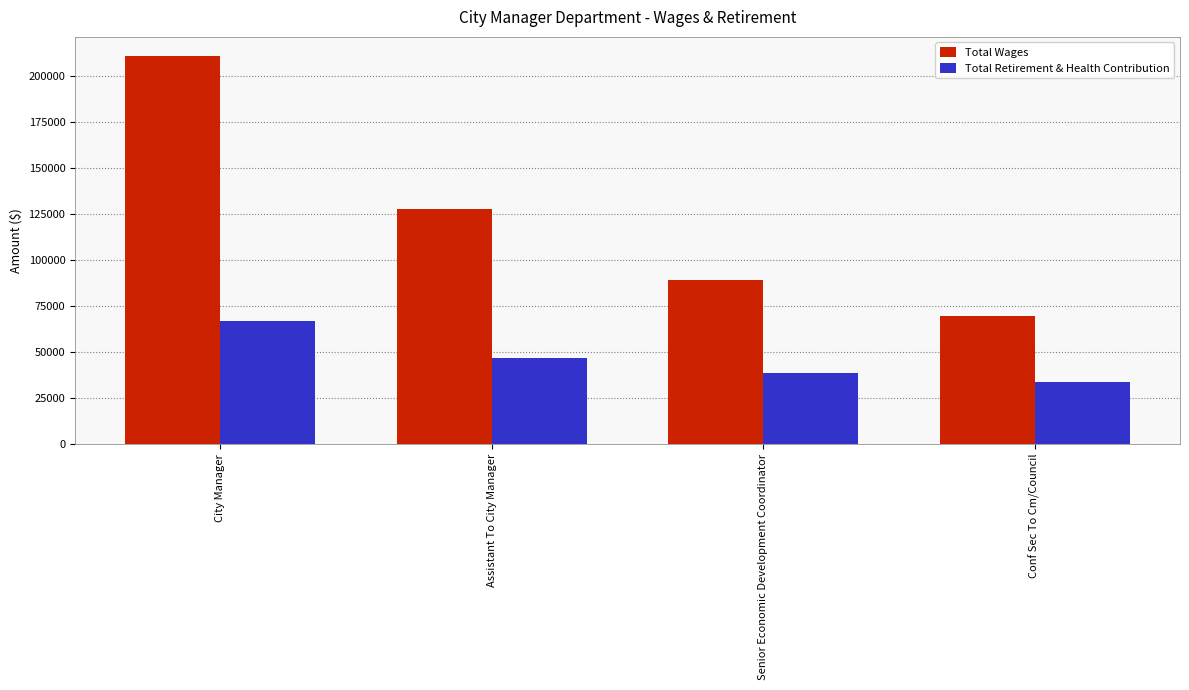

How many values in the Total Retirement & Health Contribution series are below 46953?

2